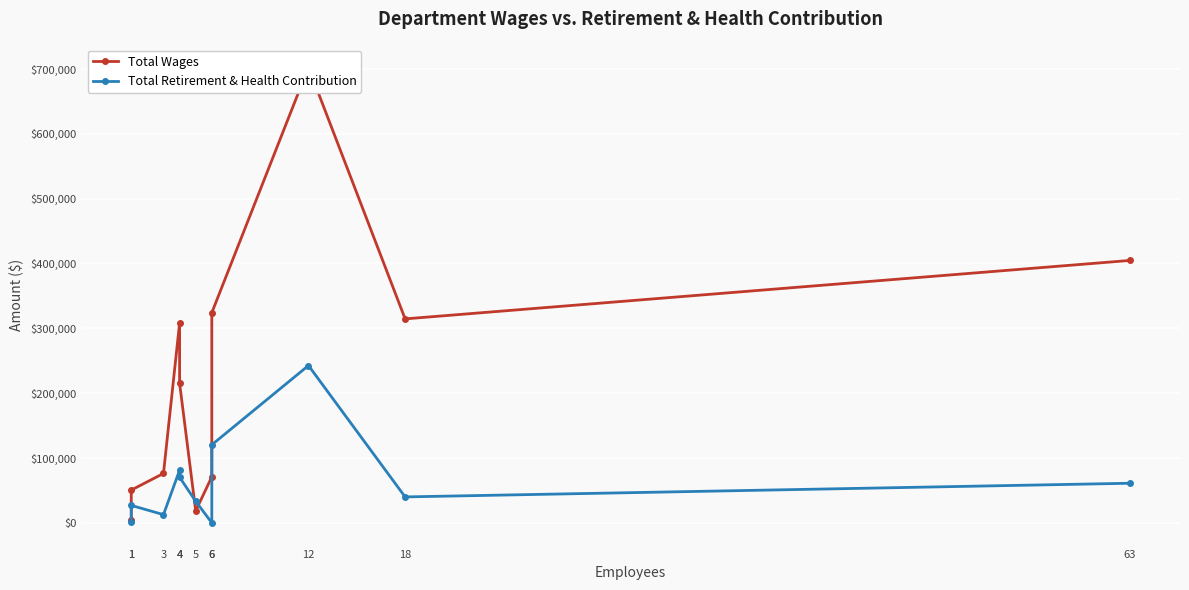

True or false: Total Retirement & Health Contribution has more than 1 points higher than both neighbors.

True